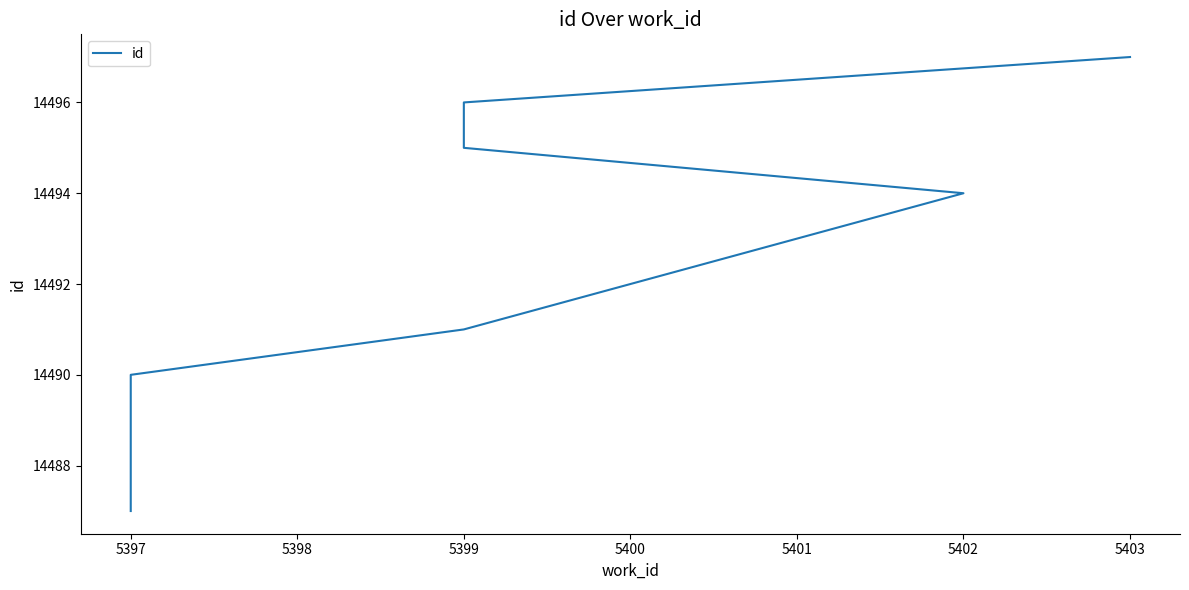

True or false: the data shows 14492 at 5400.

True